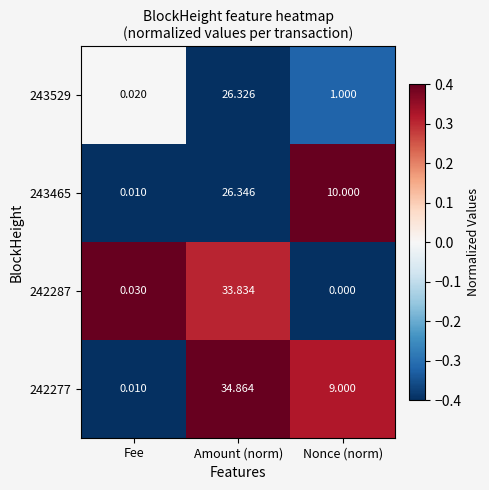

List the labels in order of 242277 value, smallest first.

Fee, Nonce (norm), Amount (norm)